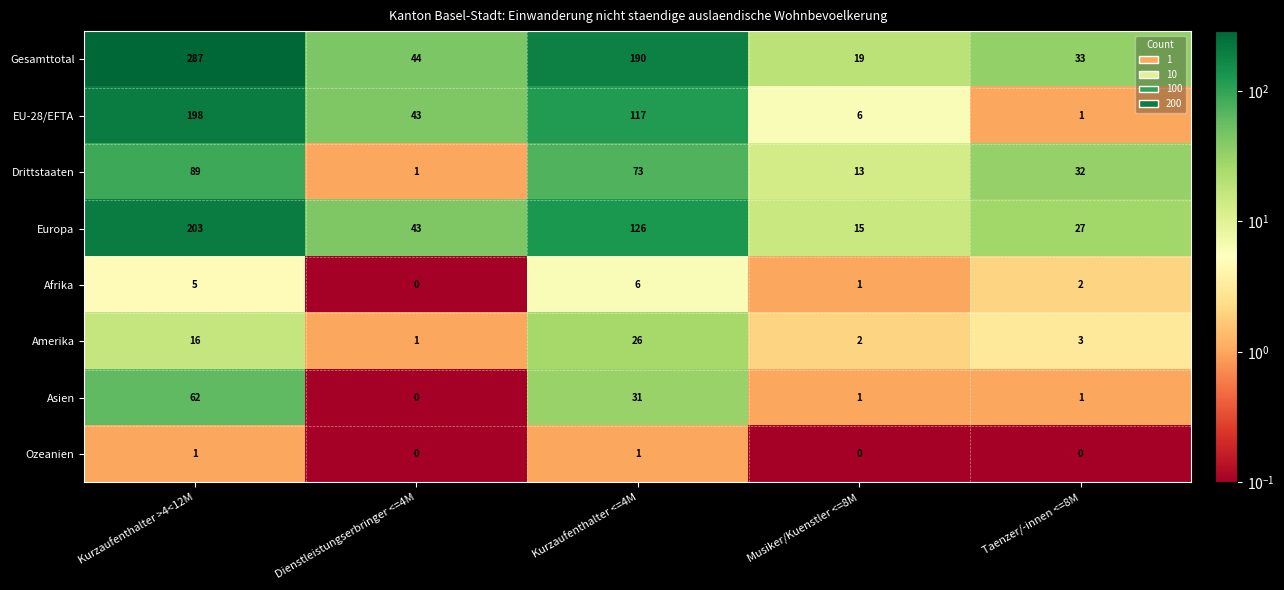

List the series in order of their peak value, highest first.

Gesamttotal, Europa, EU-28/EFTA, Drittstaaten, Asien, Amerika, Afrika, Ozeanien